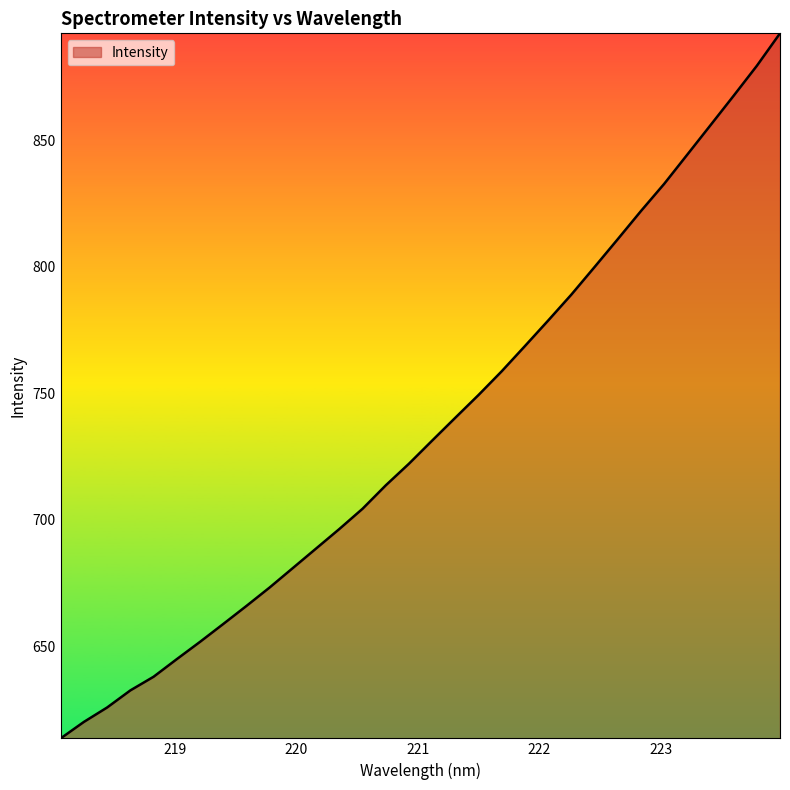

Reading right to left, transcribe all the data shown in this chart.

892.2	879.3	867.5	855.8	844.2	832.6	821.9	810.8	799.8	788.9	778.7	768.6	758.6	749.3	740.3	731.2	722.1	713.5	704.3	696.3	688.6	680.9	673.2	665.9	658.7	651.7	644.8	637.9	632.5	625.7	620.0	613.5